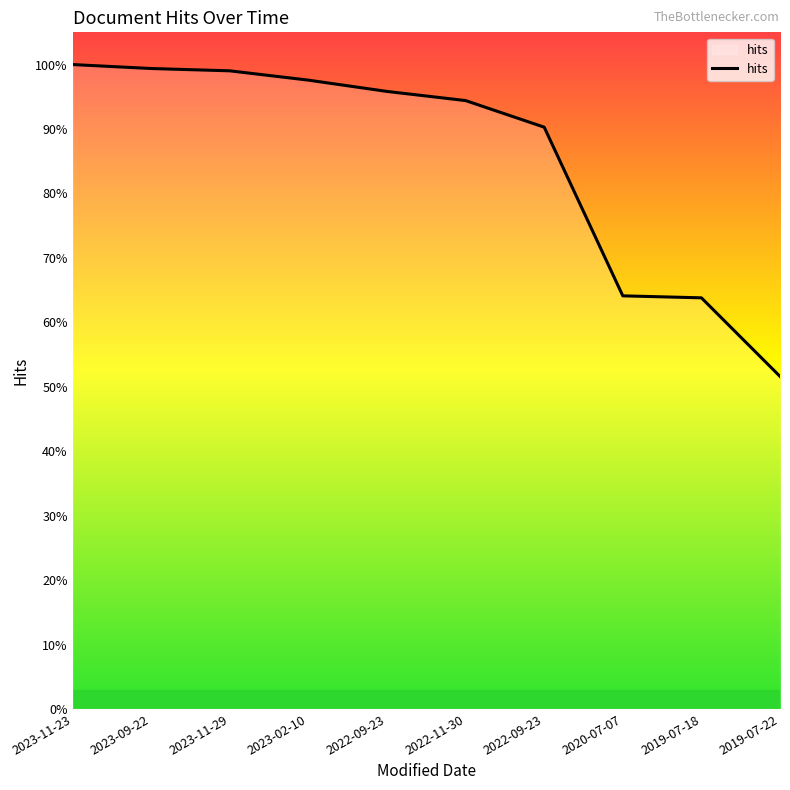

Does the chart display data point markers on the line(s)?

No